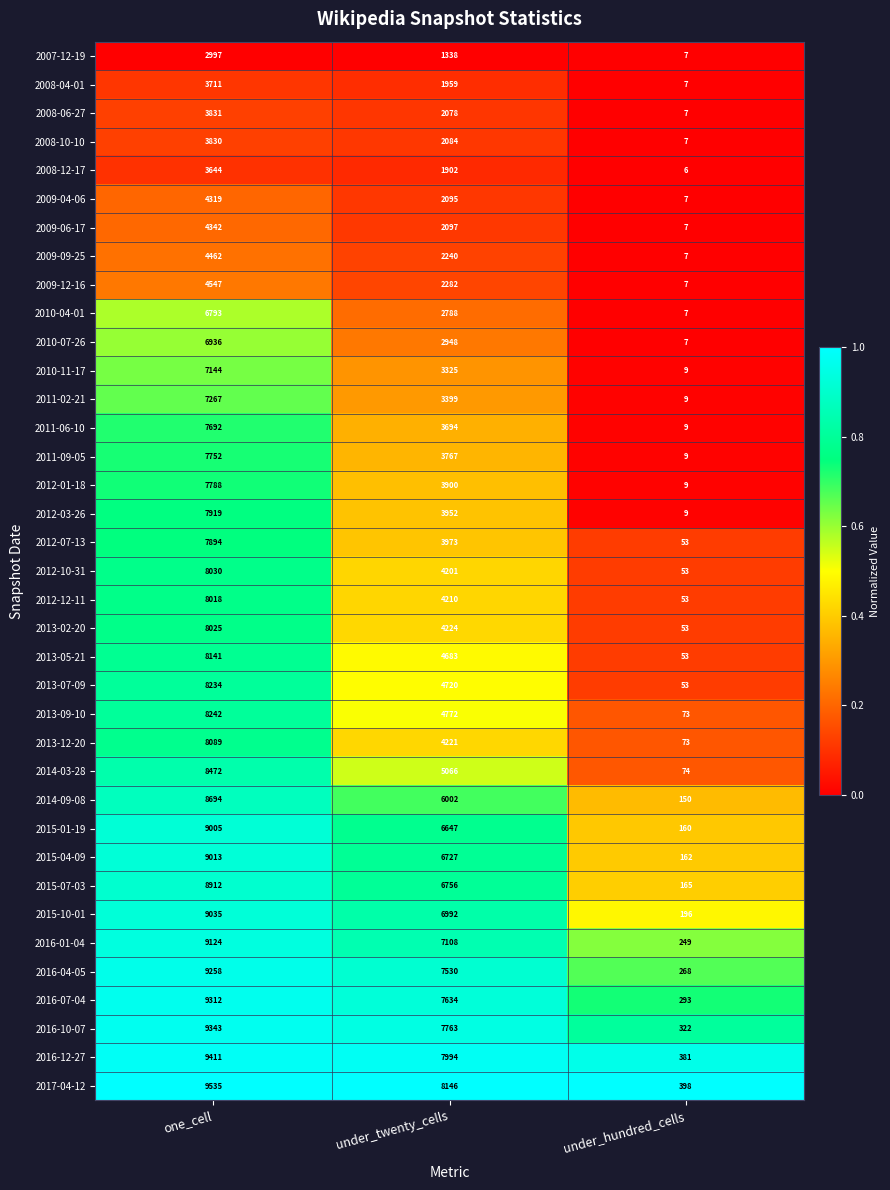

What is the difference between the maximum and minimum values in the 2009-12-16 series?

4540